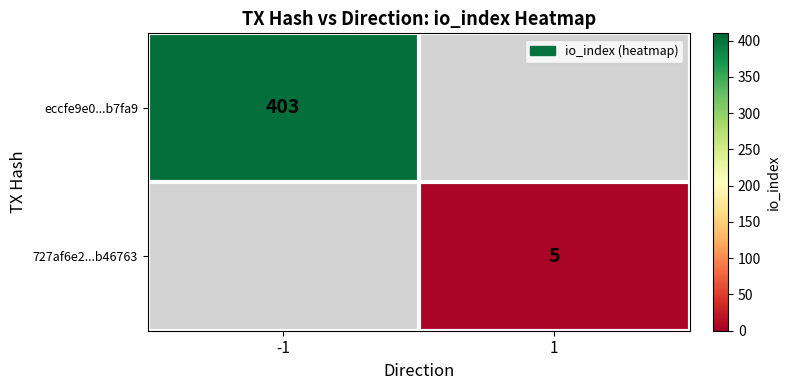

Is the value of 727af6e2...b46763 at 1 greater than the value of eccfe9e0...b7fa9 at -1?

No